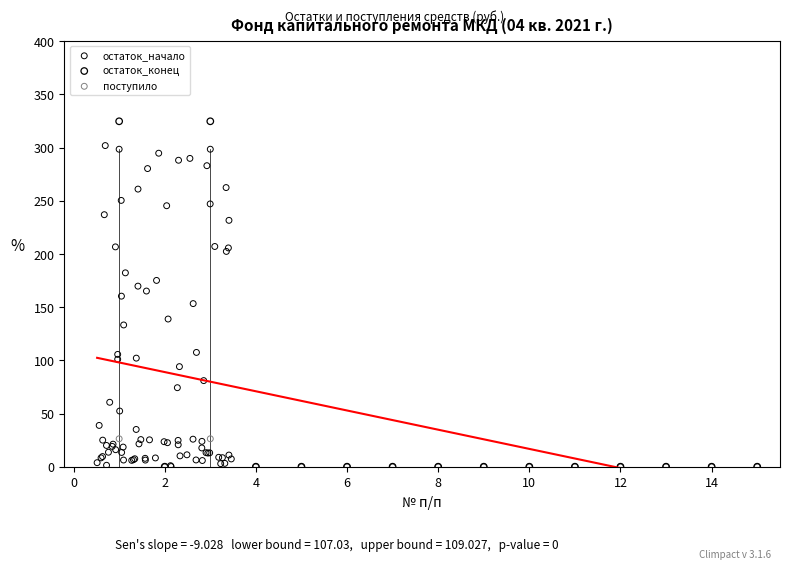

Which series has the widest spread of Y values?

остаток_конец